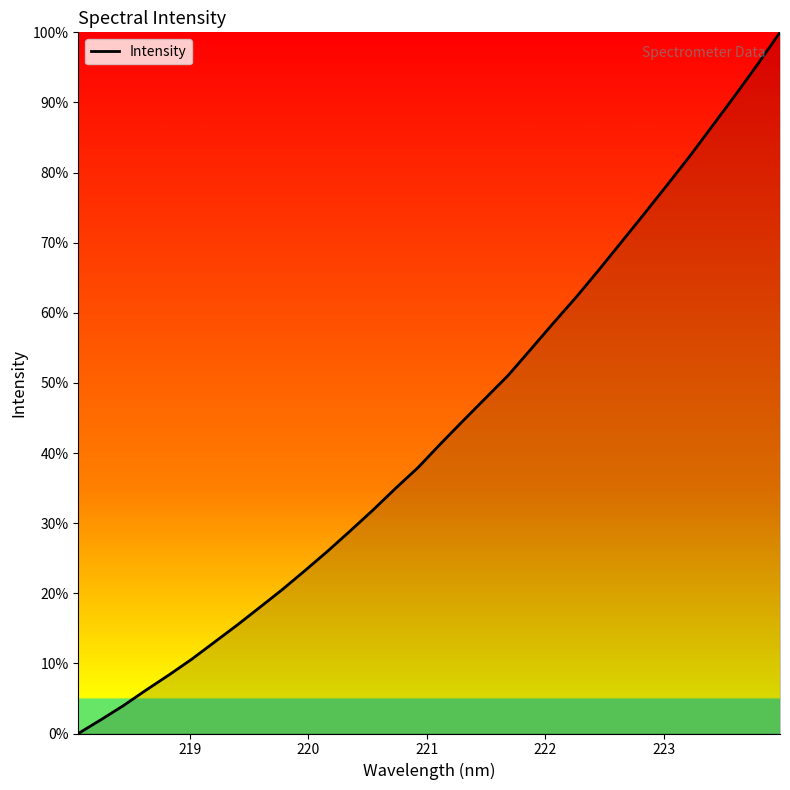

What is the greatest value displayed?

100.0